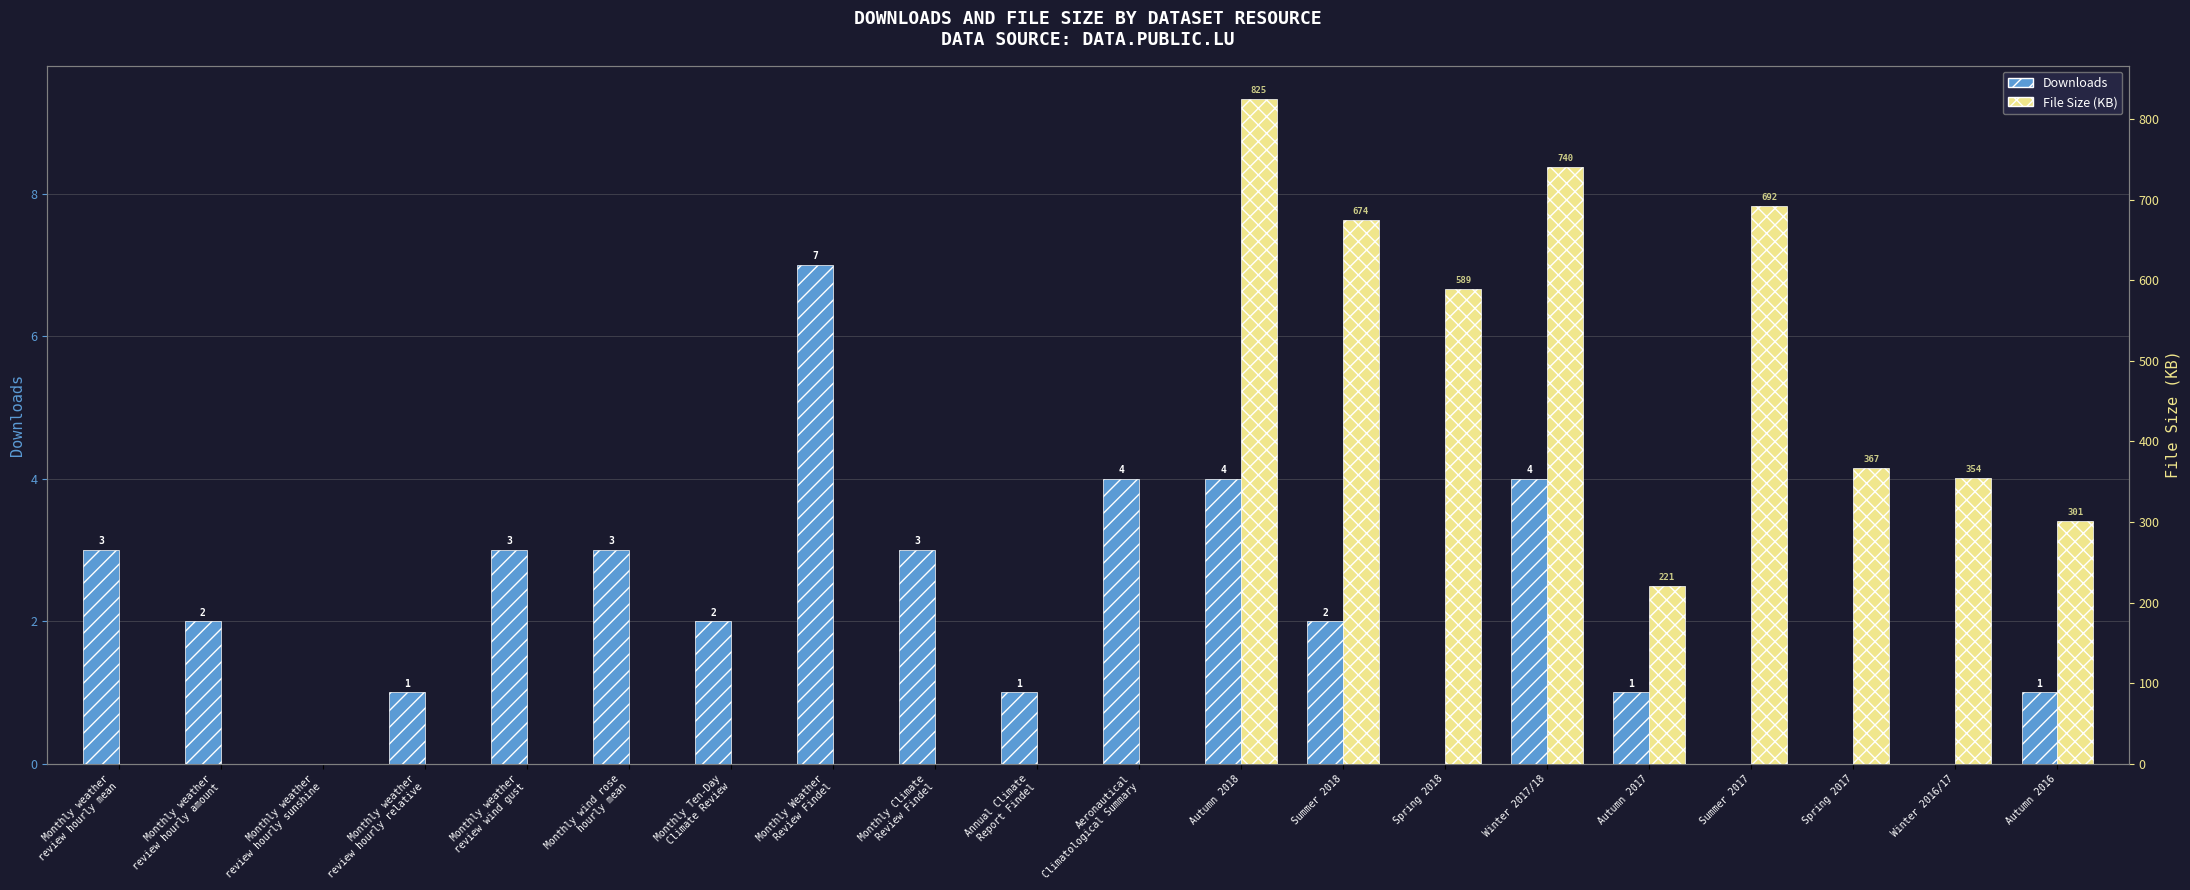

Count the number of data series in this chart.

2